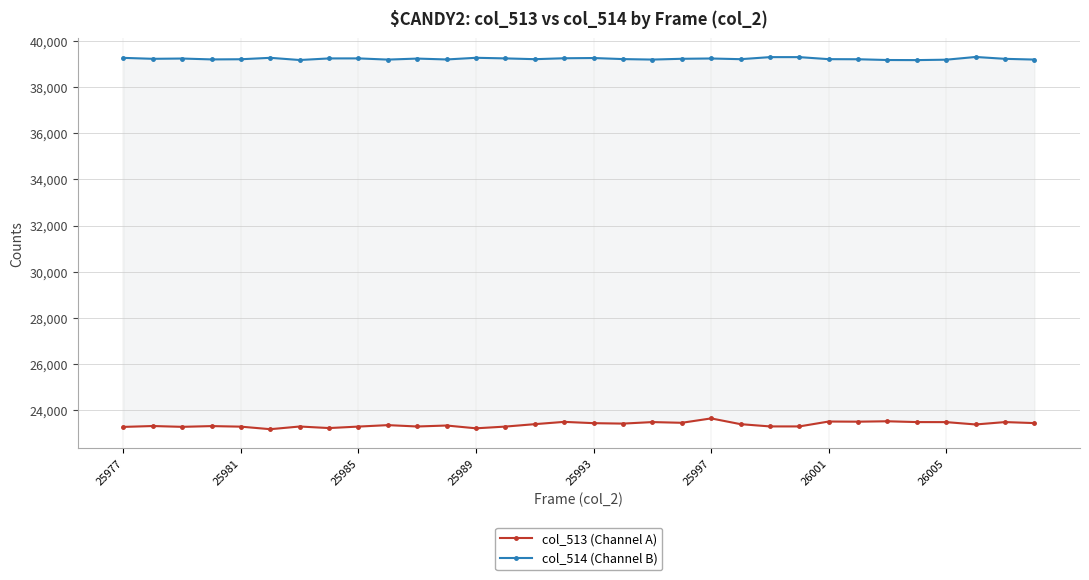

Is it true that col_513 (Channel A) equals 7117 at 15?

False